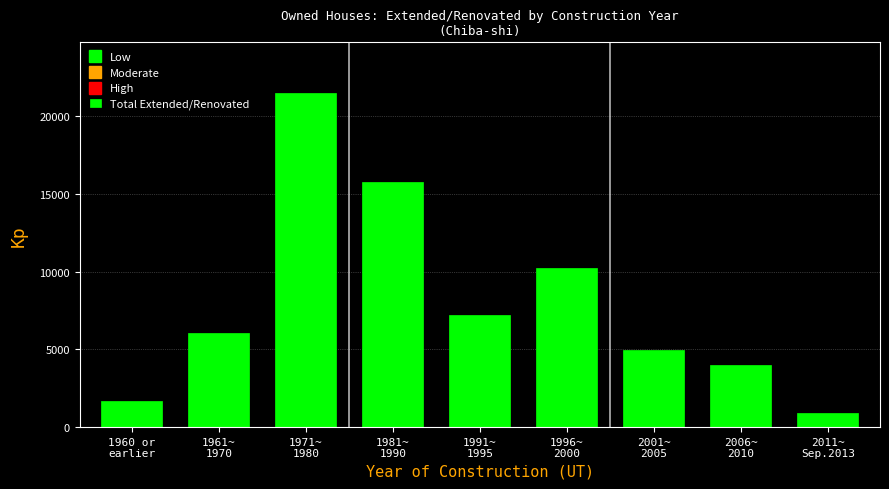

Reading left to right, extract all data points from this chart.

1680	6030	21540	15810	7190	10260	4960	4010	880